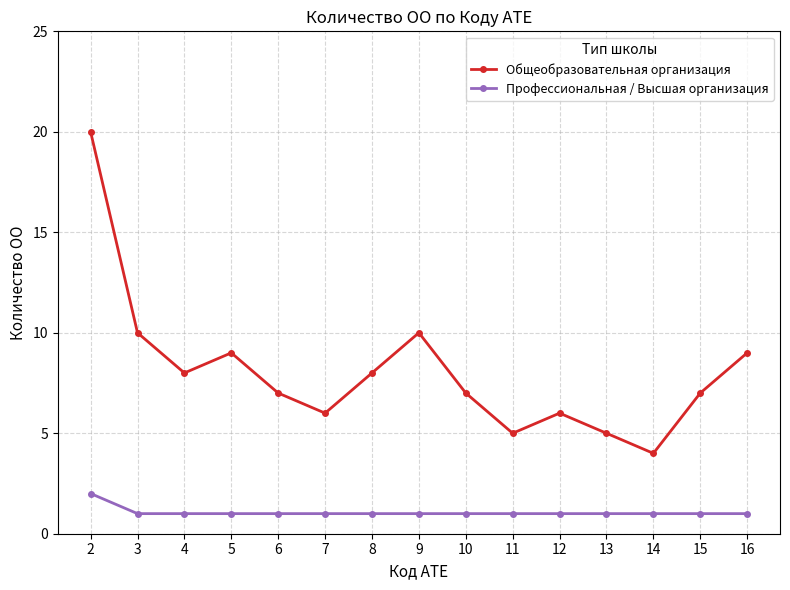

What are all the series names shown in the legend?

Общеобразовательная организация, Профессиональная / Высшая организация